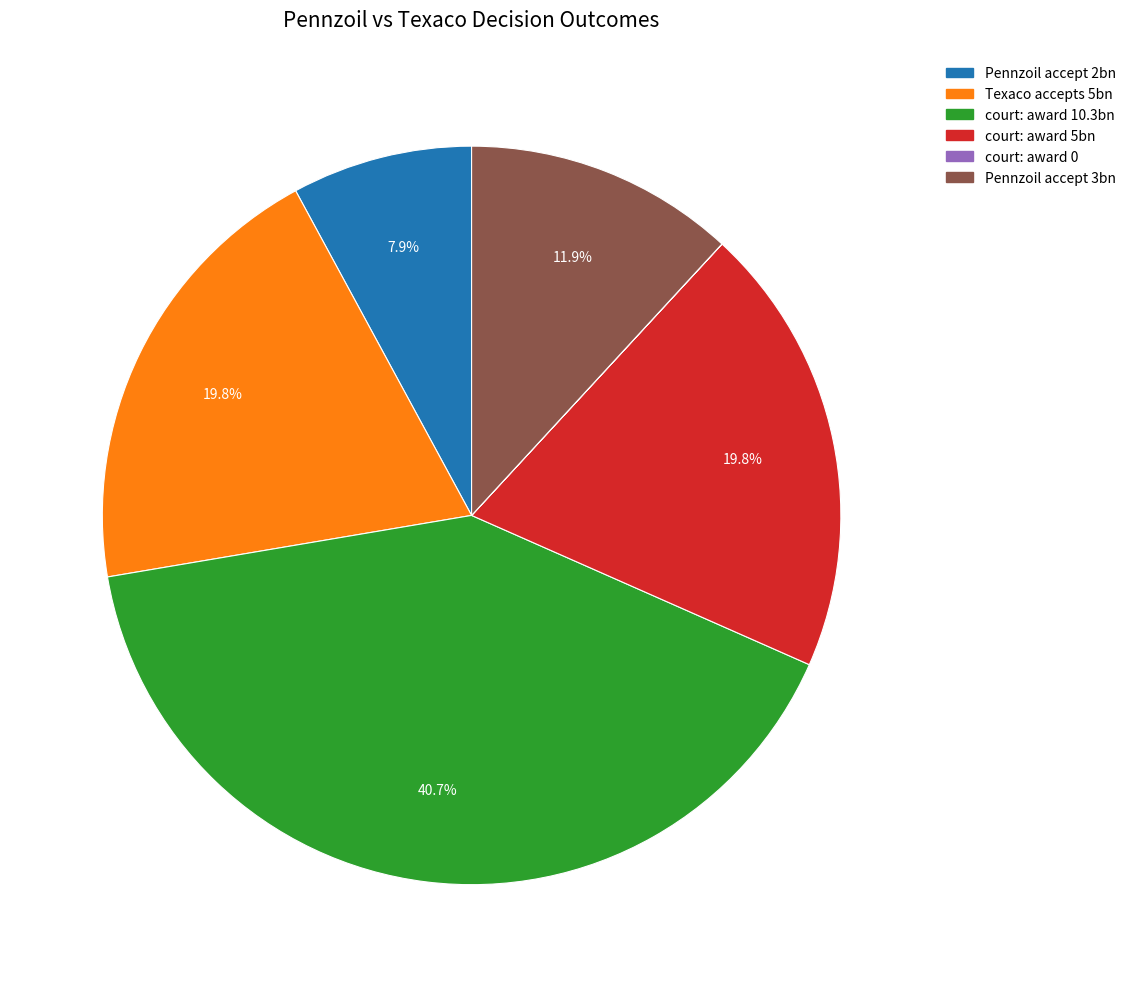

Is there any slice that represents more than half of the pie?

No